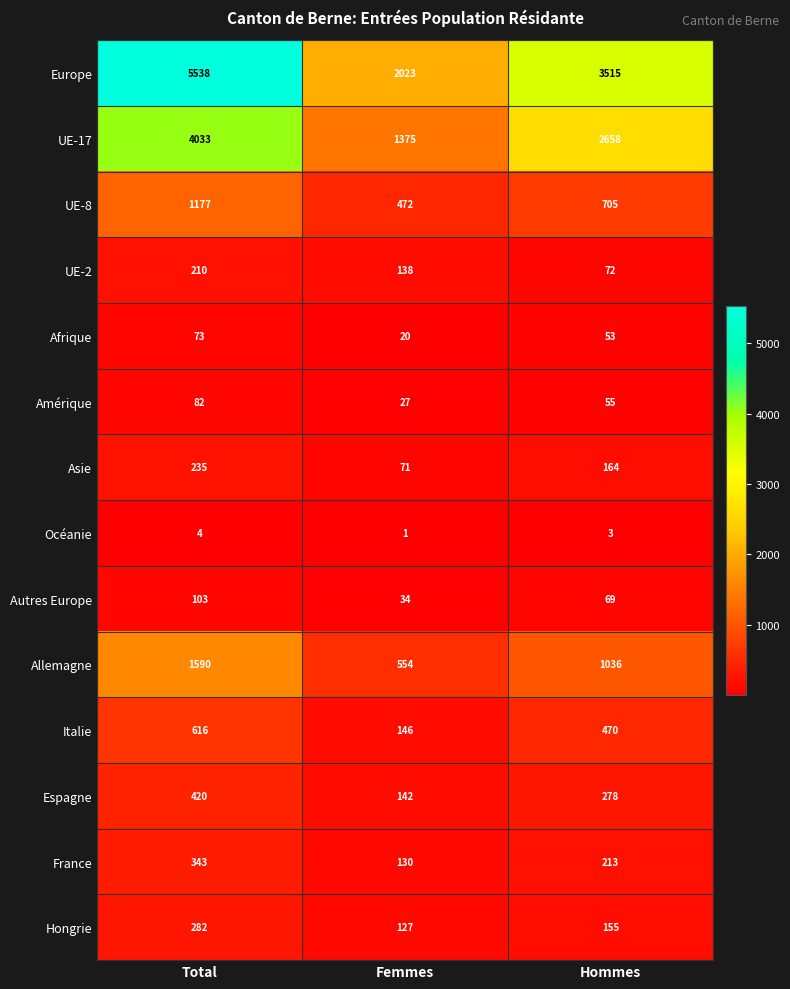

At which category does the chart reach its peak across all series?

Total